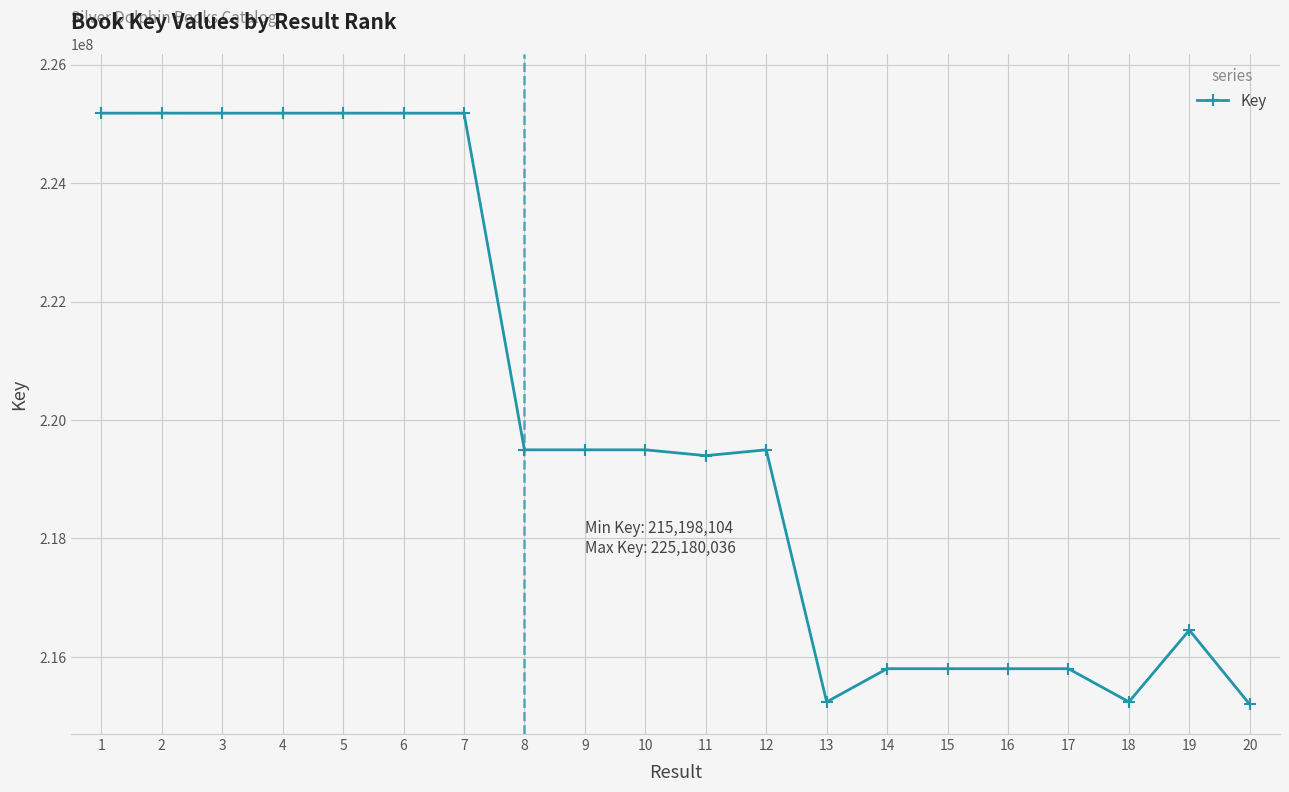

What is the value of the 11th point from the left?

219398345